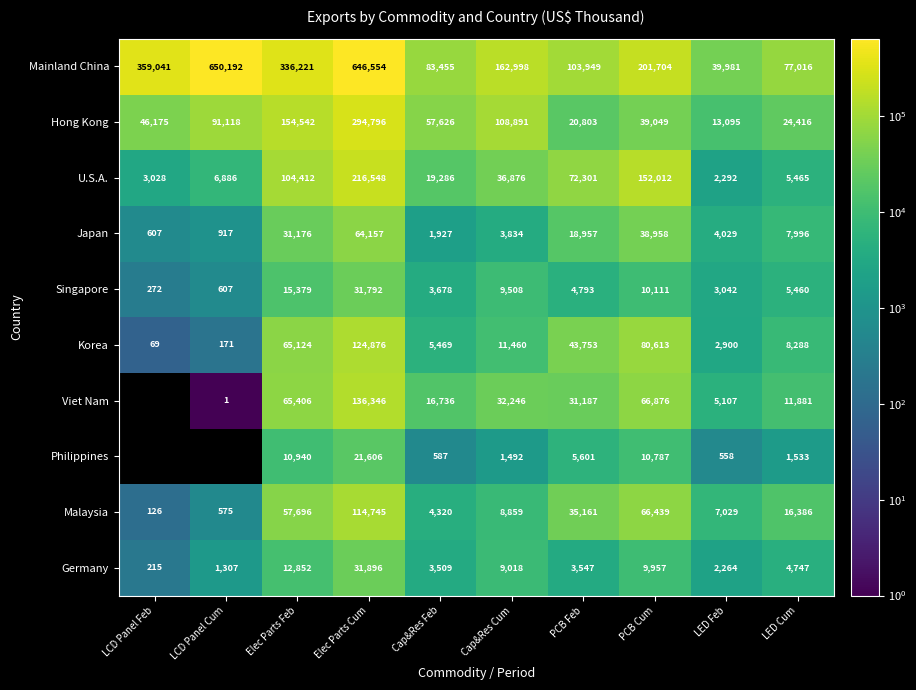

Count the number of categories in the chart.

10